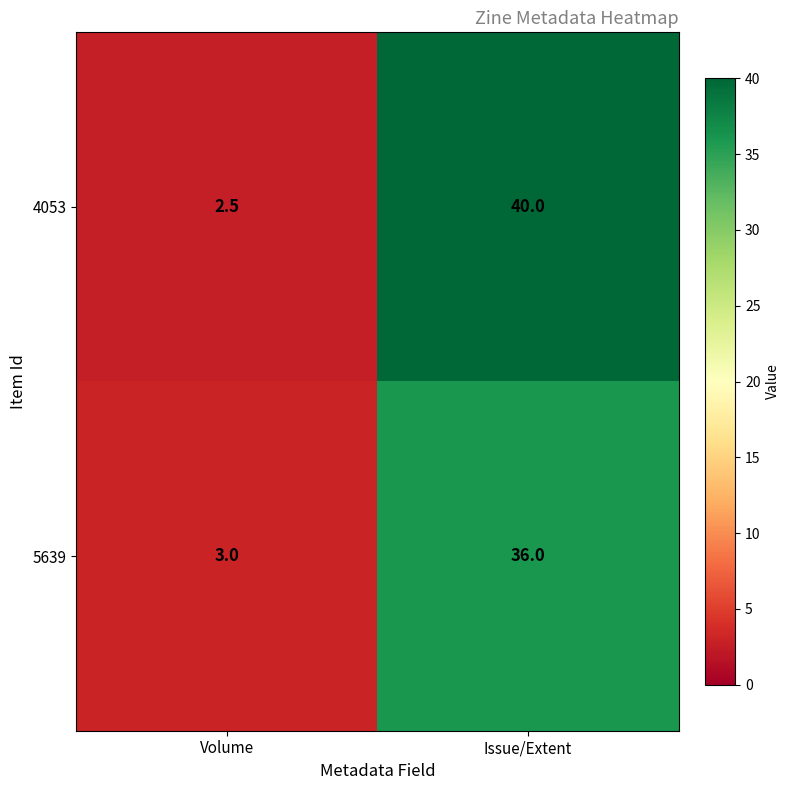

What is the minimum value for 5639?

3.0